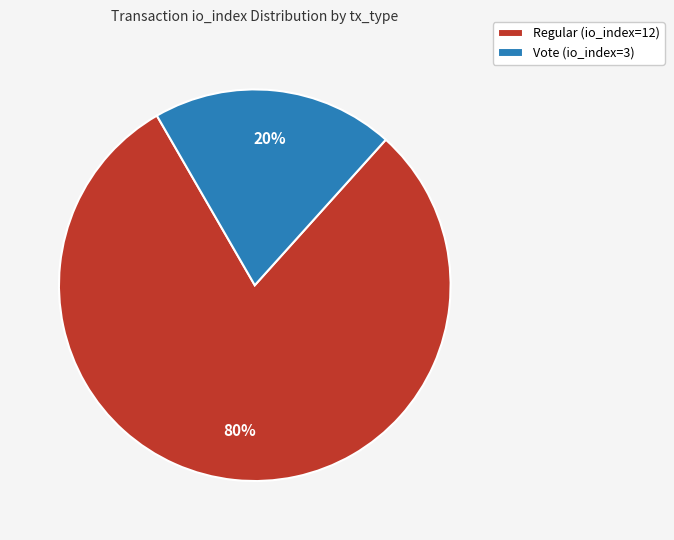

The Vote (io_index=3) slice represents 27% of the pie. True or false?

False